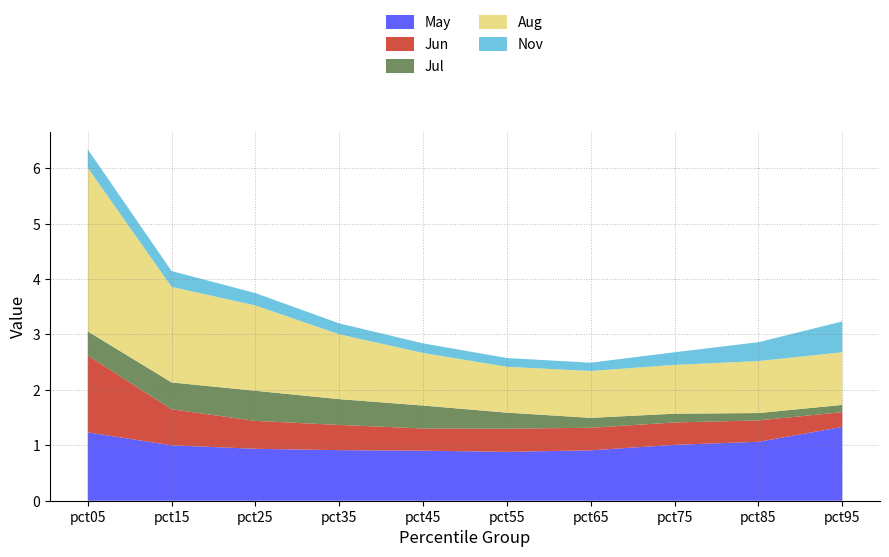

Reading left to right, extract all data points from this chart.

May: 1.2	1.0	0.9	0.9	0.9	0.9	0.9	1.0	1.1	1.3
Jun: 1.4	0.7	0.5	0.5	0.4	0.4	0.4	0.4	0.4	0.3
Jul: 0.4	0.5	0.5	0.5	0.4	0.3	0.2	0.2	0.1	0.1
Aug: 3.0	1.7	1.5	1.2	0.9	0.8	0.8	0.9	0.9	1.0
Nov: 0.3	0.3	0.2	0.2	0.2	0.2	0.1	0.2	0.3	0.6